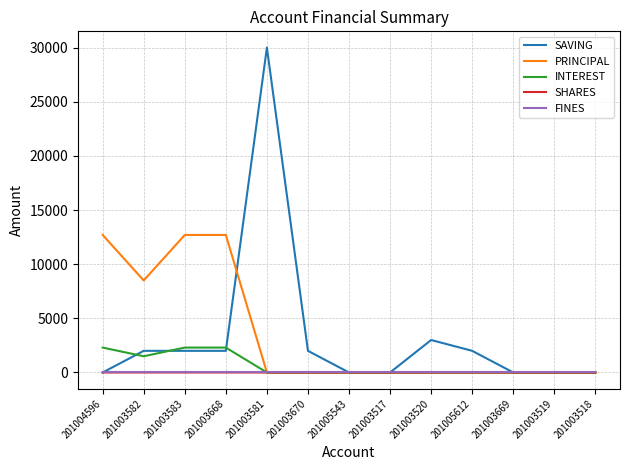

What is the difference between the highest and lowest values at 201004596?

12700